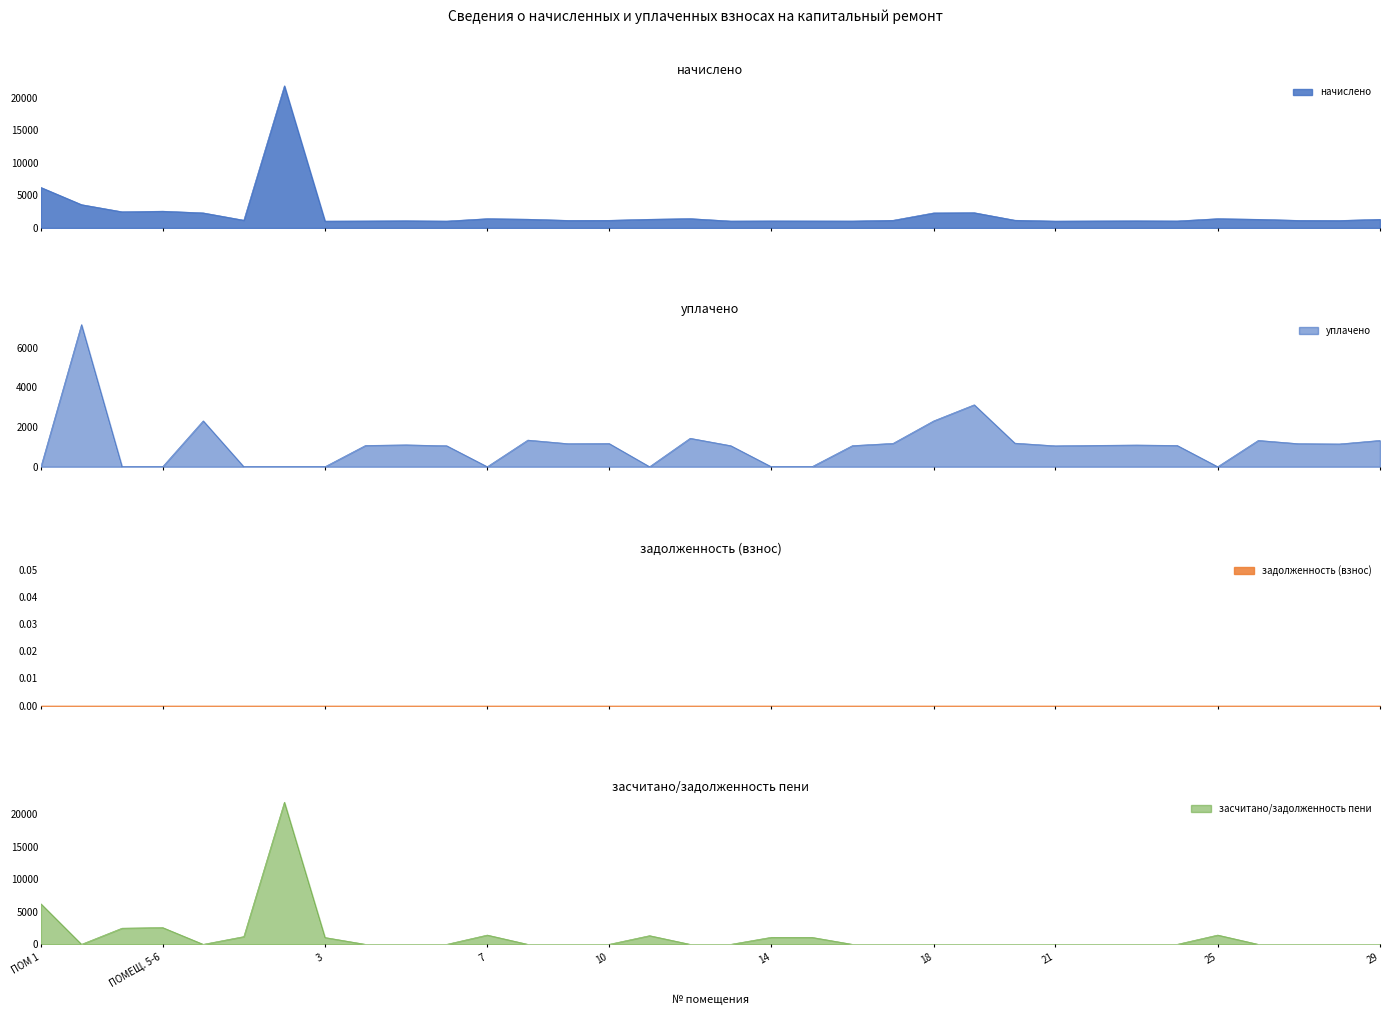

Where is the first local maximum for засчитано/задолженность пени?

ПОМЕЩ. 5-6